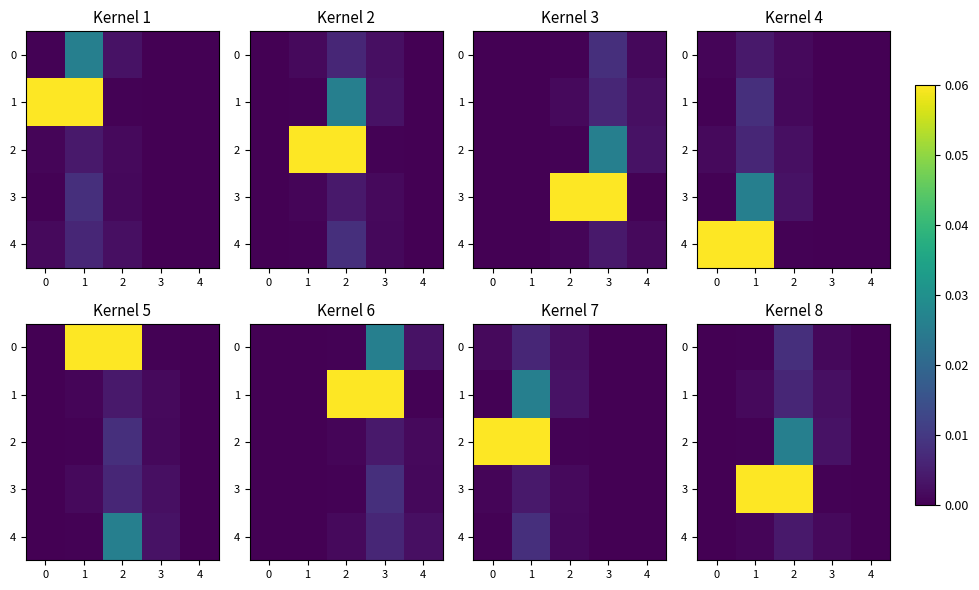

What is the sum of all 3 values?

0.1